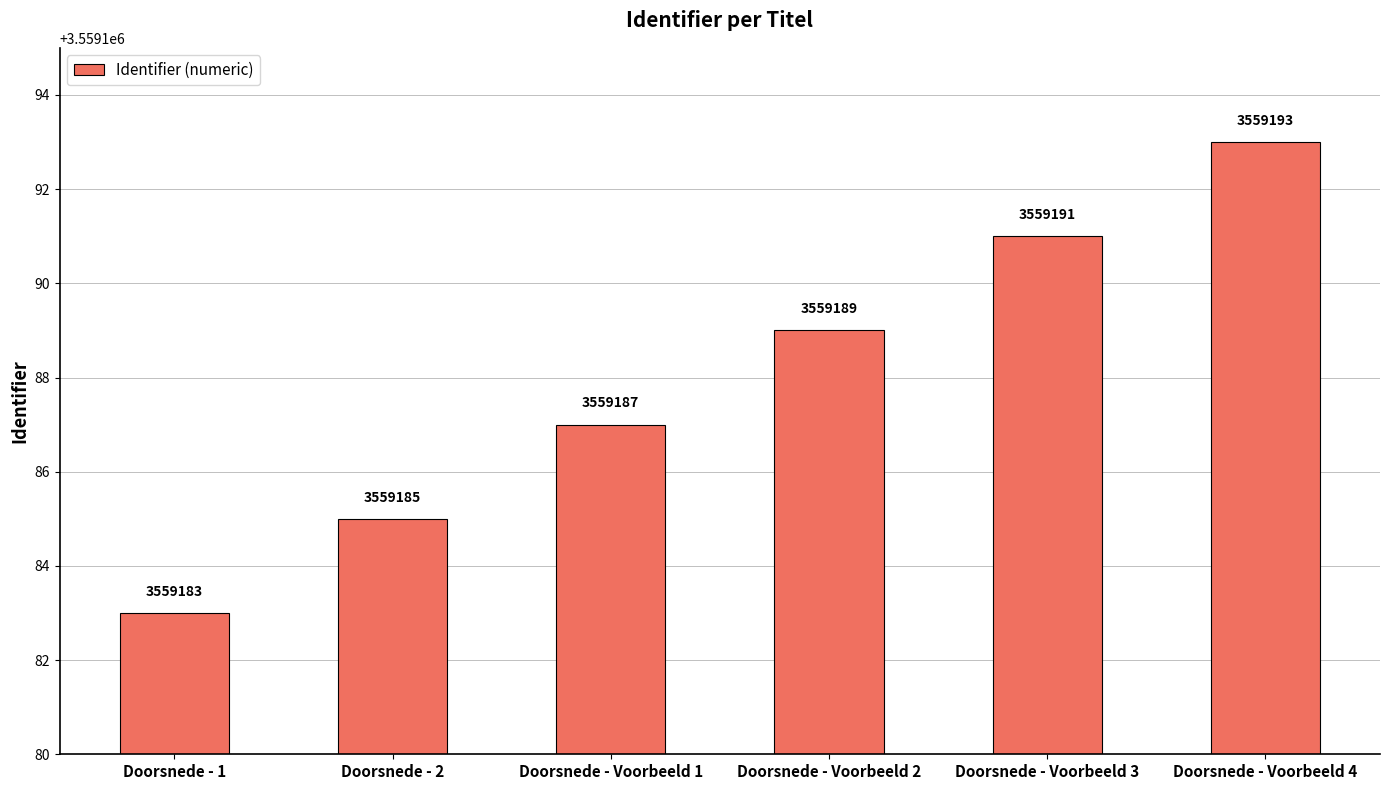

What is the value of the 2nd bar from the left?

3559185